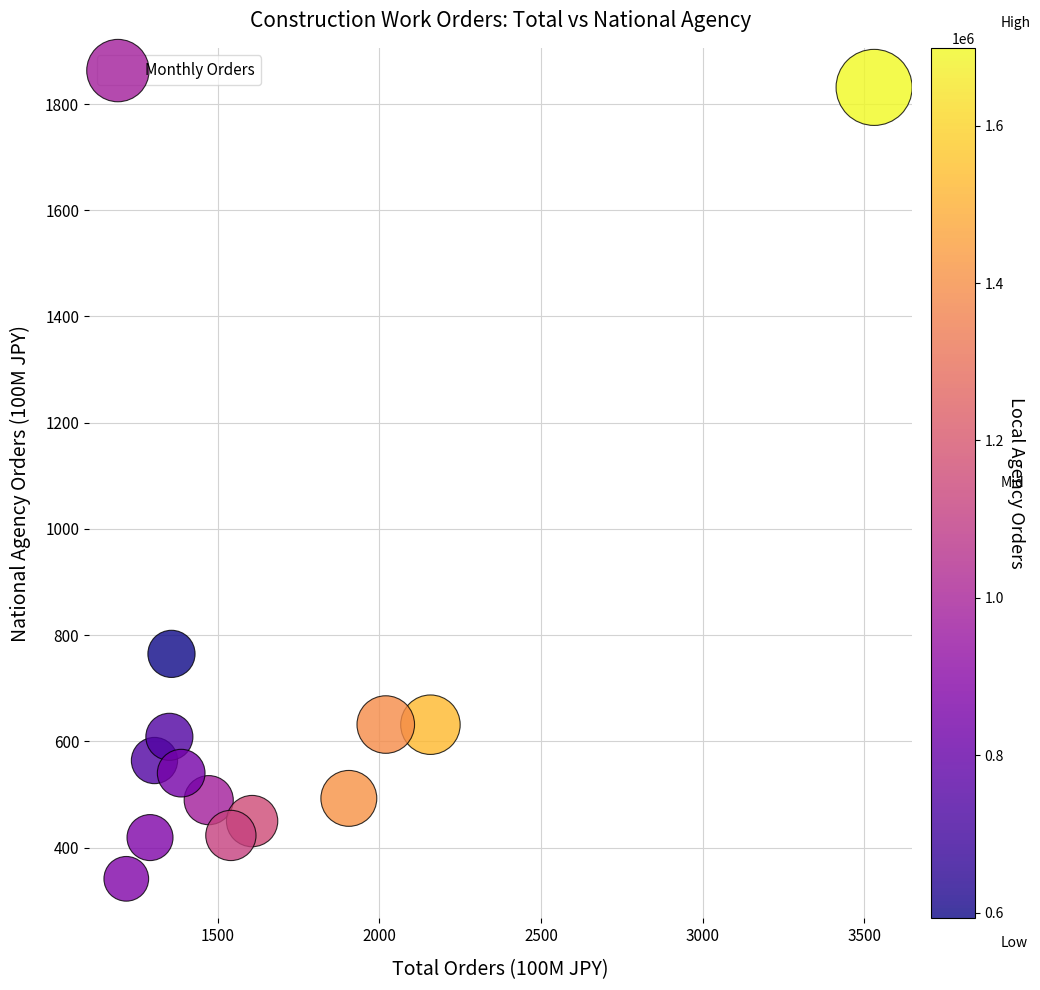

What Y value in the scatter plot is closest to 1086?

764.8